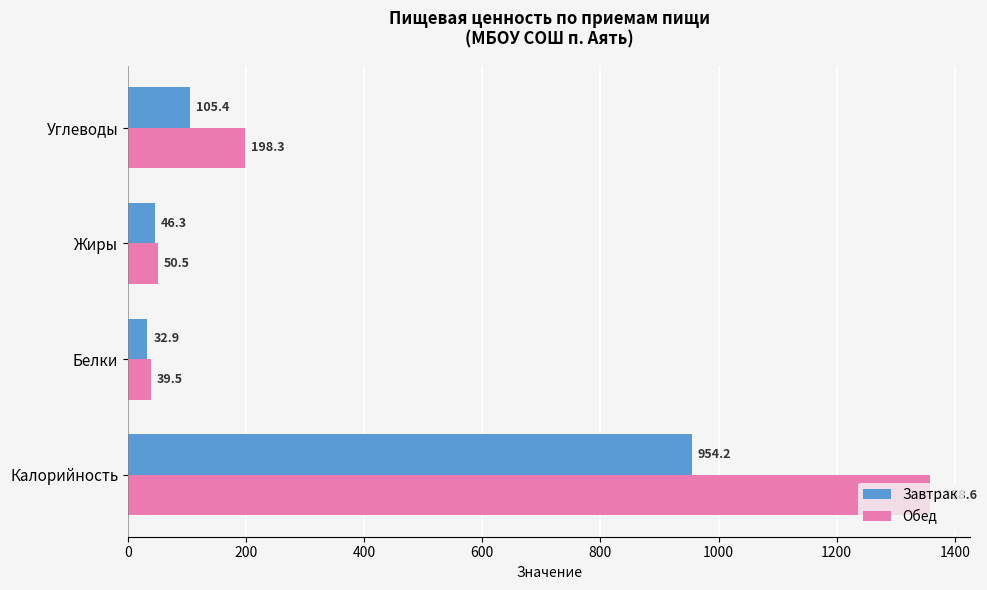

Is the value of Обед at Углеводы greater than the value of Завтрак at Калорийность?

No